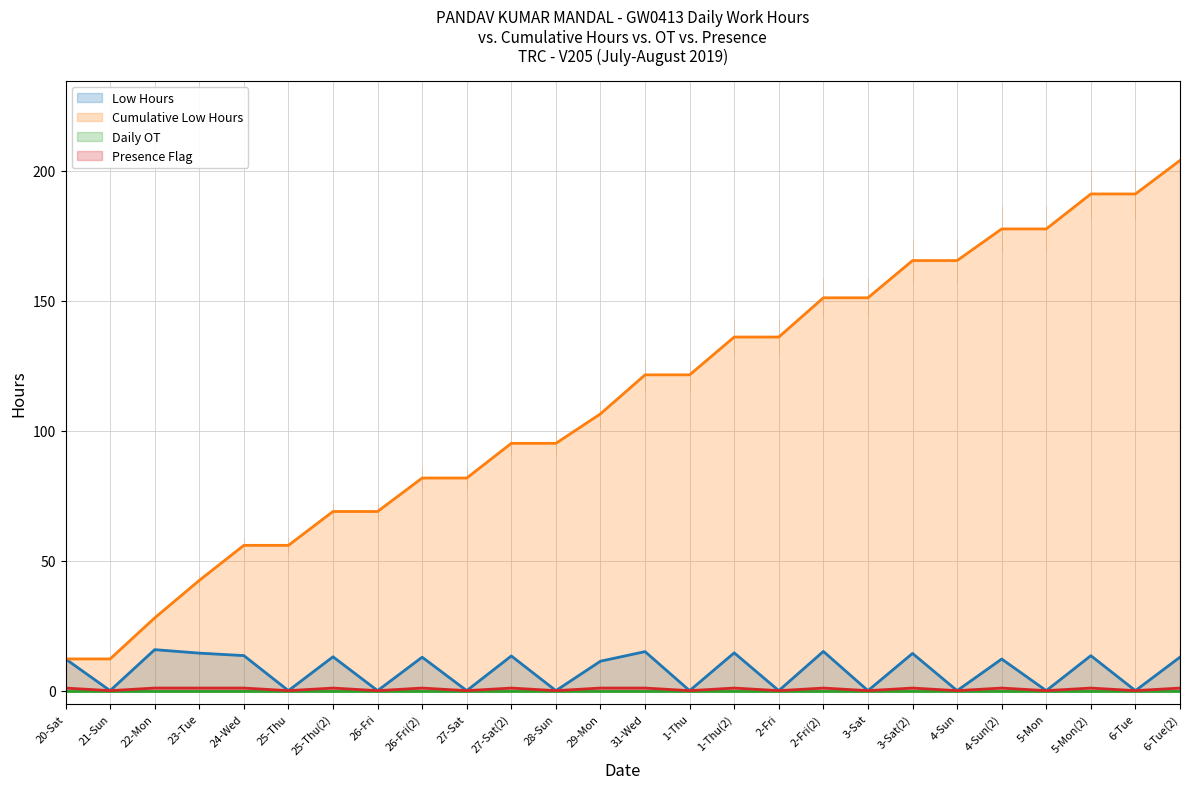

Which series has the largest range (max minus min)?

Cumulative Low Hours